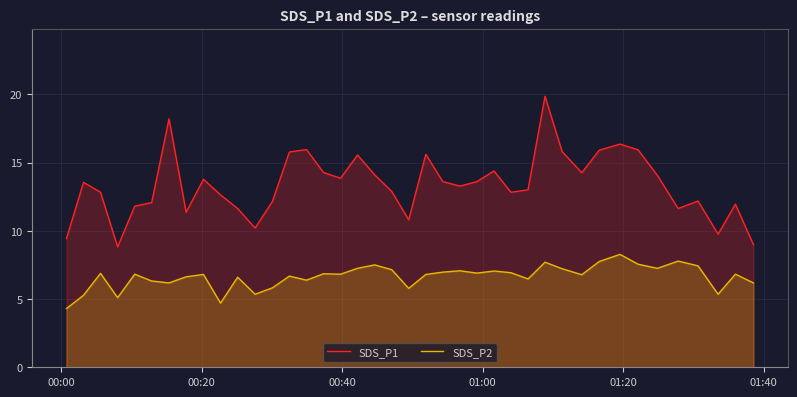

Which series has the largest range (max minus min)?

SDS_P1